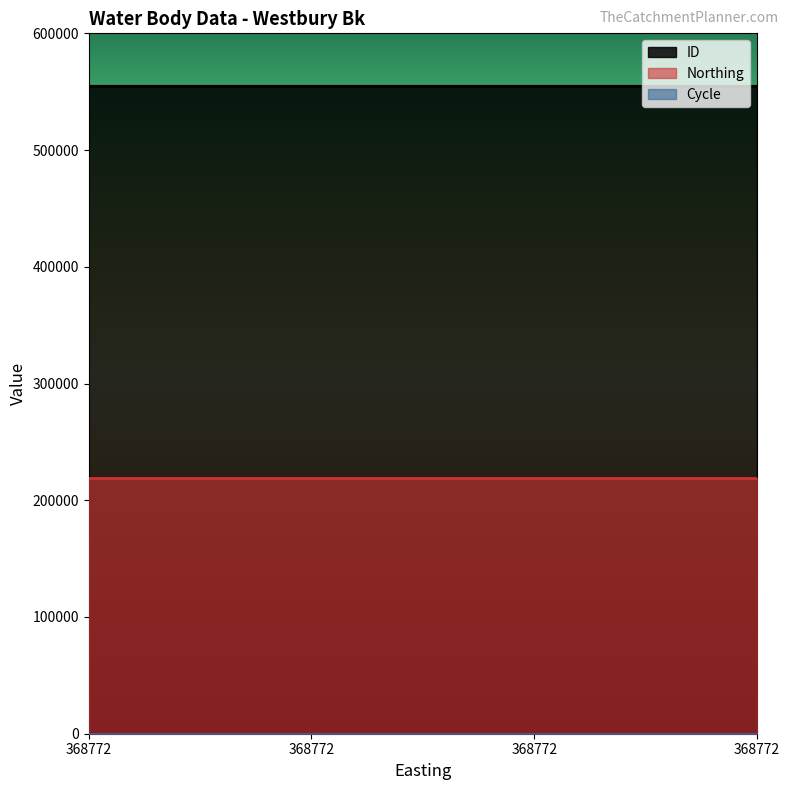

At which label does Northing reach its minimum?

368772